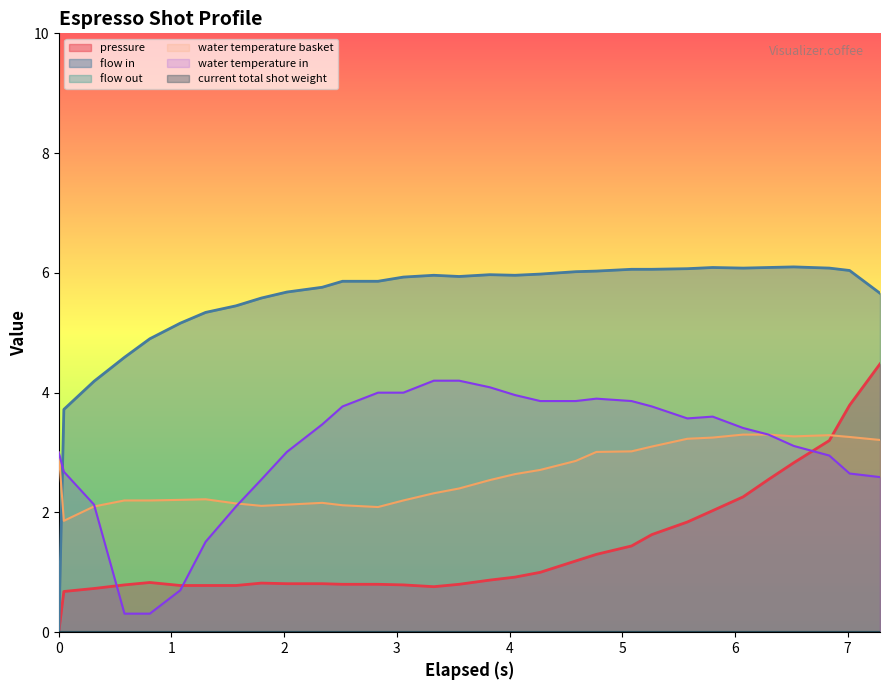

How many data points in flow_in are above 5?

26